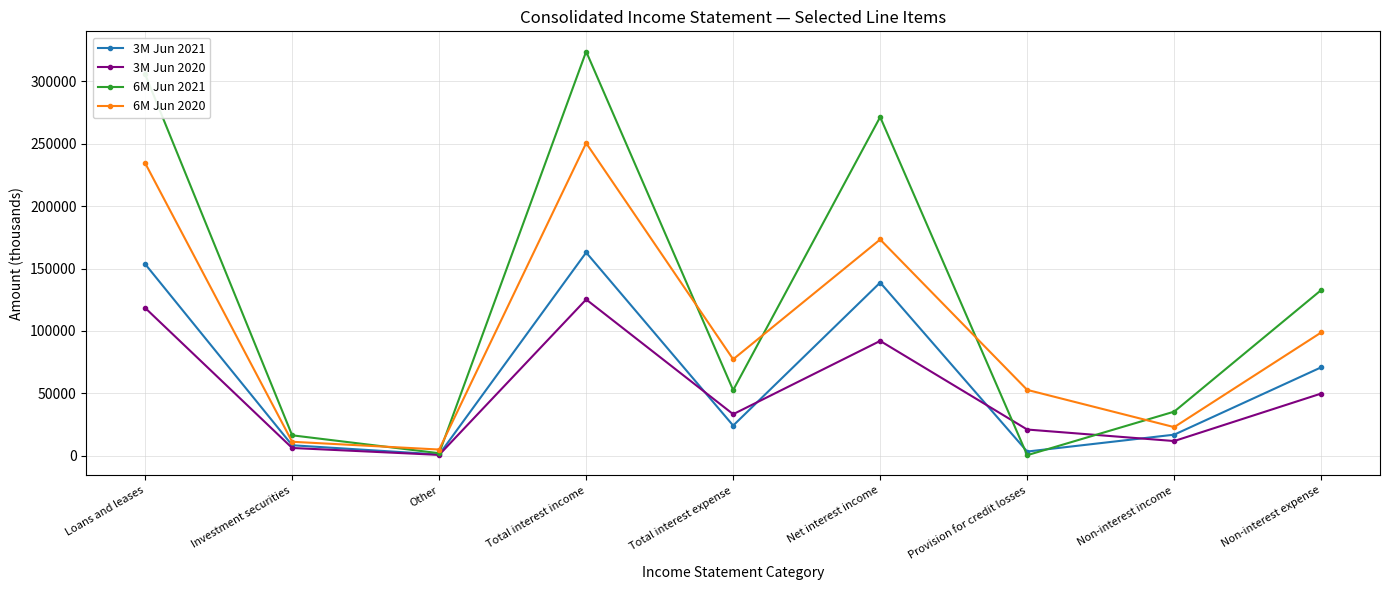

Which series has the widest spread of values?

6M Jun 2021